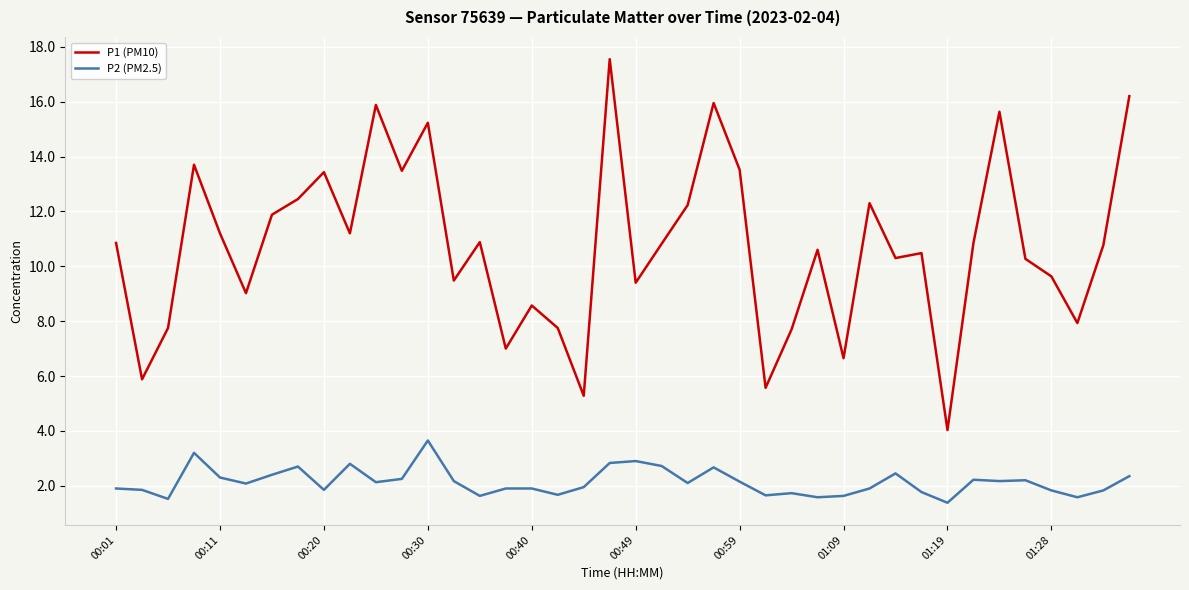

True or false: P1 (PM10) and P2 (PM2.5) cross at least once.

False